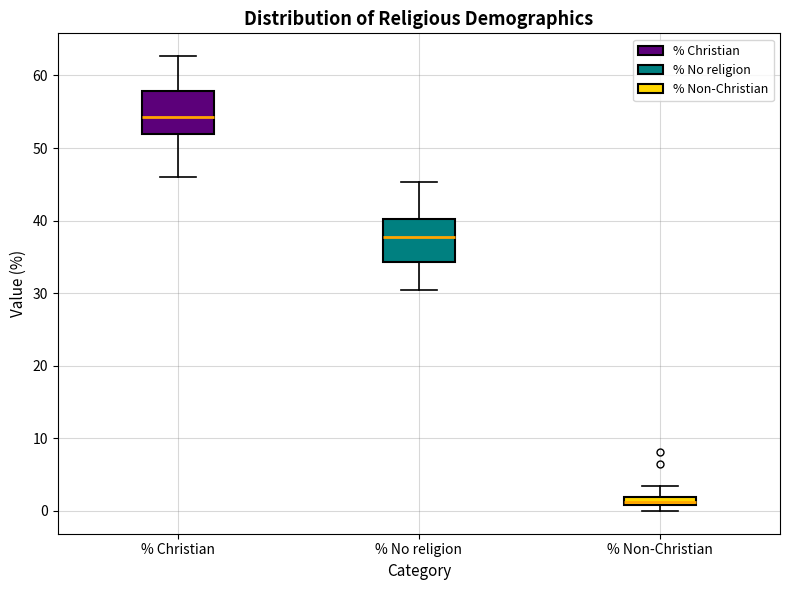

Which box has the lowest median line?

% Non-Christian